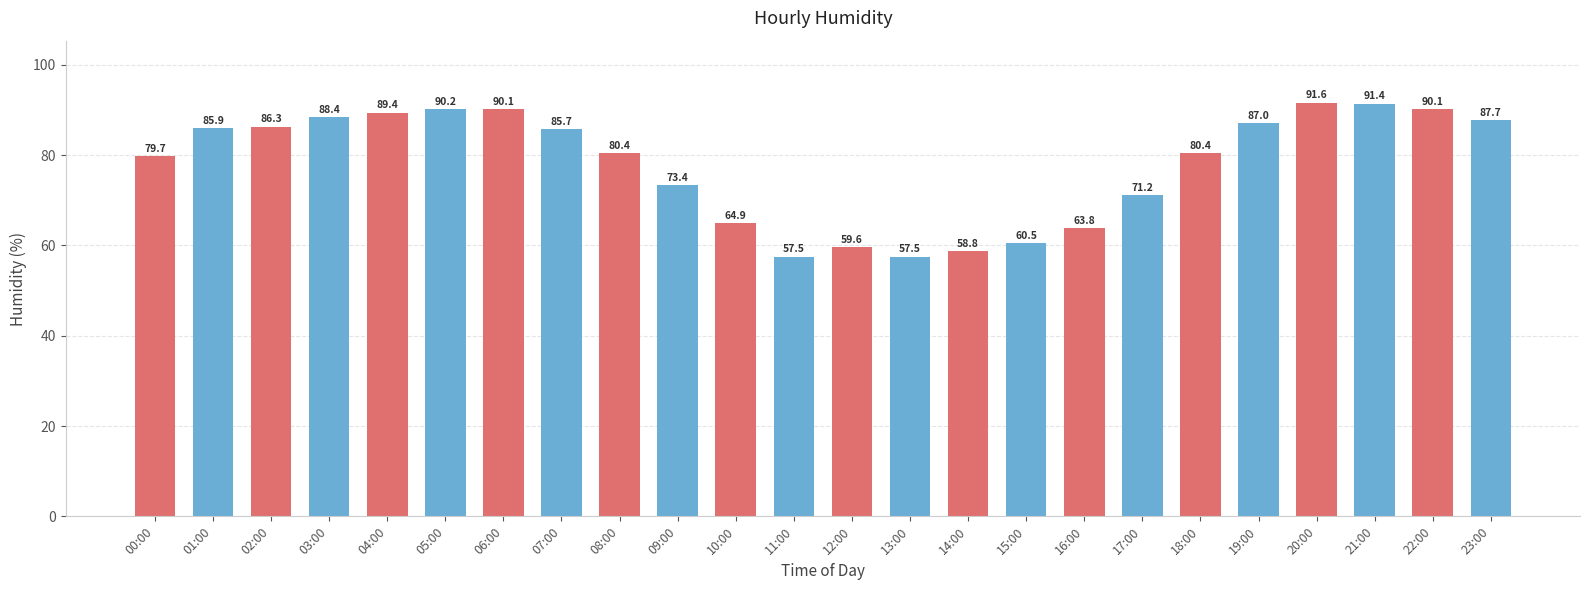

Does the chart contain any negative values?

No